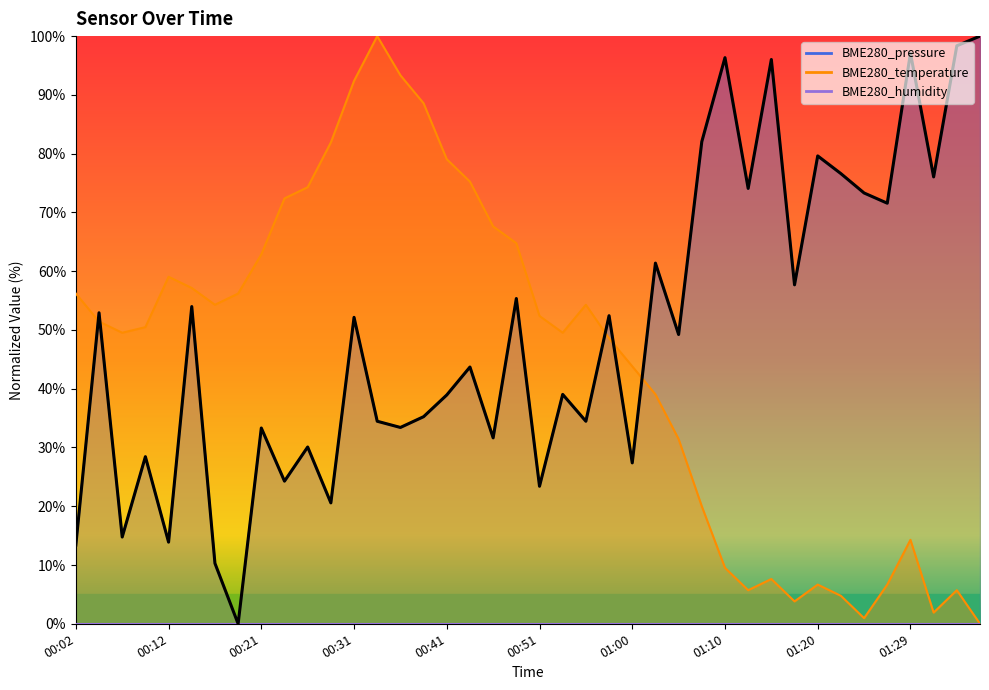

How many points are lower than both their immediate neighbors (excluding endpoints)?

15